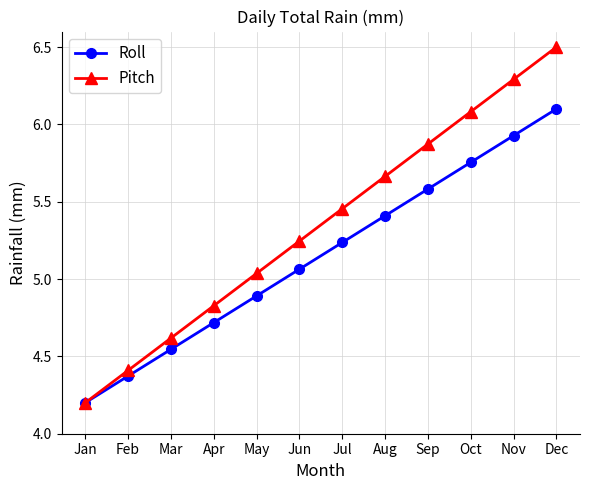

Which series has the largest total across all categories?

Pitch